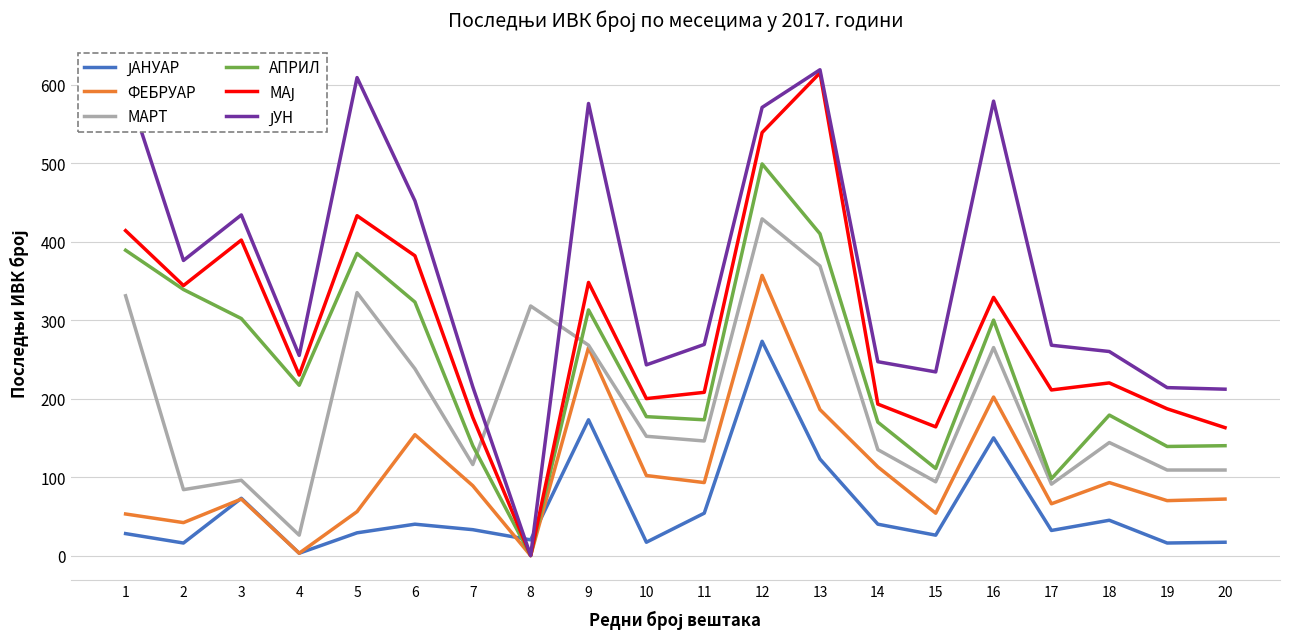

Count the number of data series in this chart.

6